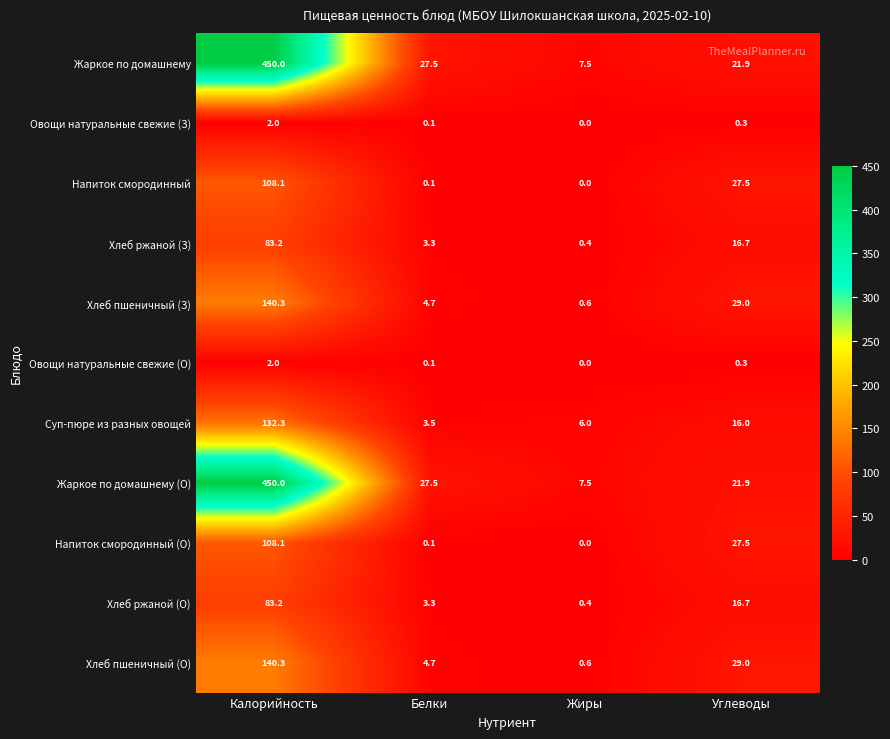

What is the maximum value shown in the chart?

450.0